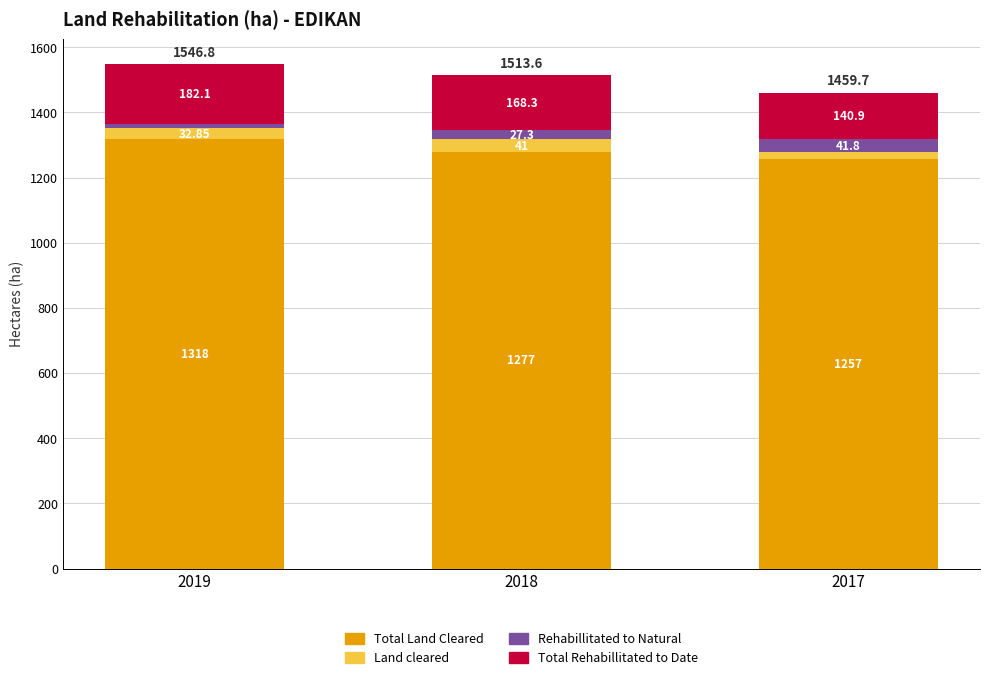

Are the bars grouped side by side (vs. stacked)?

No